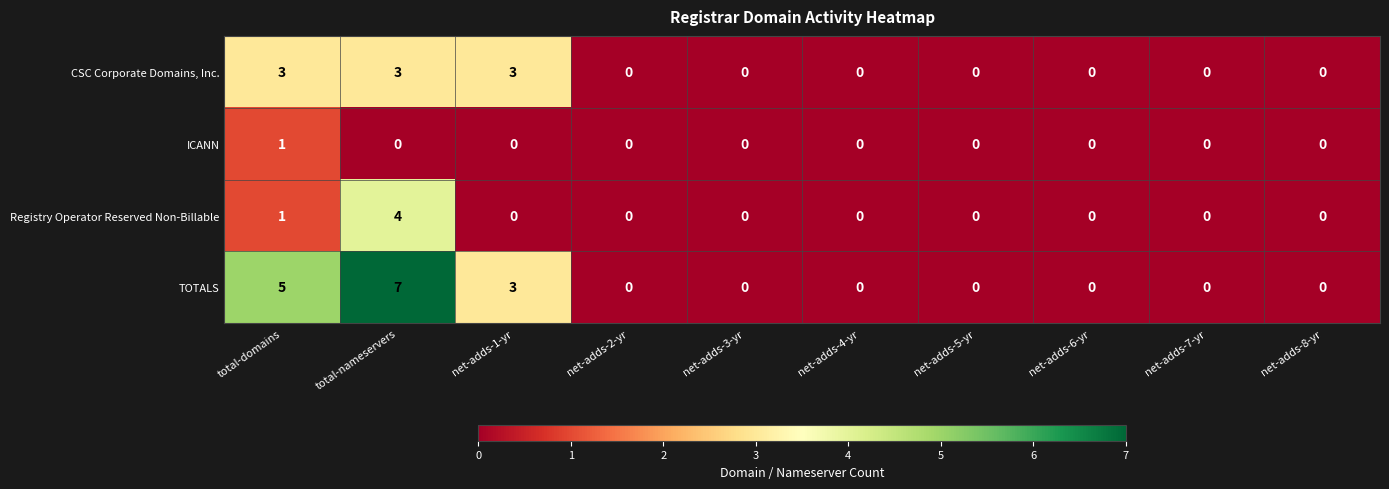

What is the difference between the TOTALS values at net-adds-4-yr and total-nameservers?

7